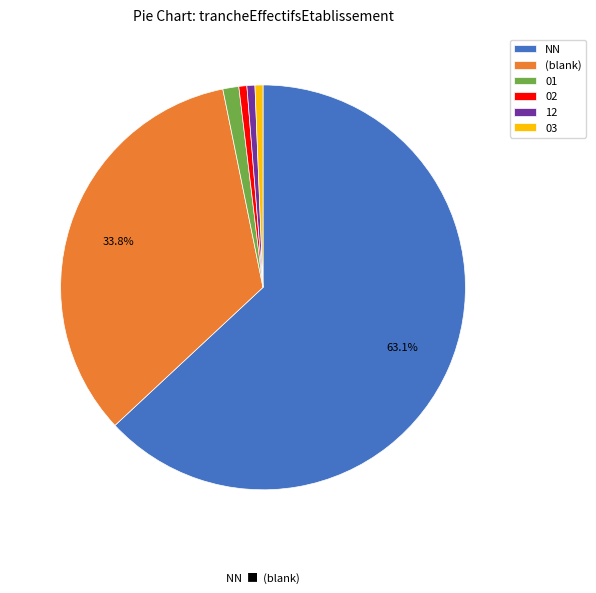

To the nearest percent, what is the difference between the NN and 12 slice percentages?

62%